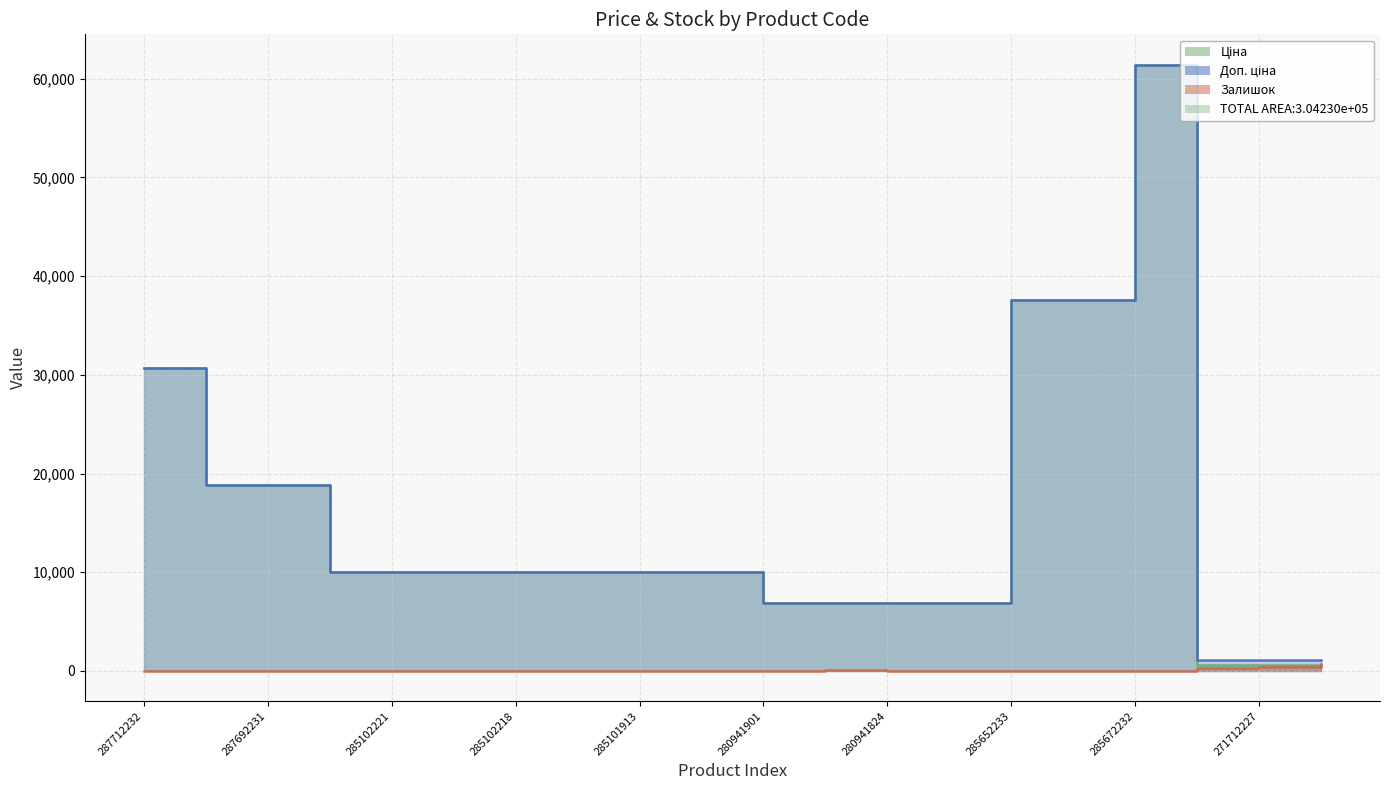

How many values in the Ціна series are below 9974?

7